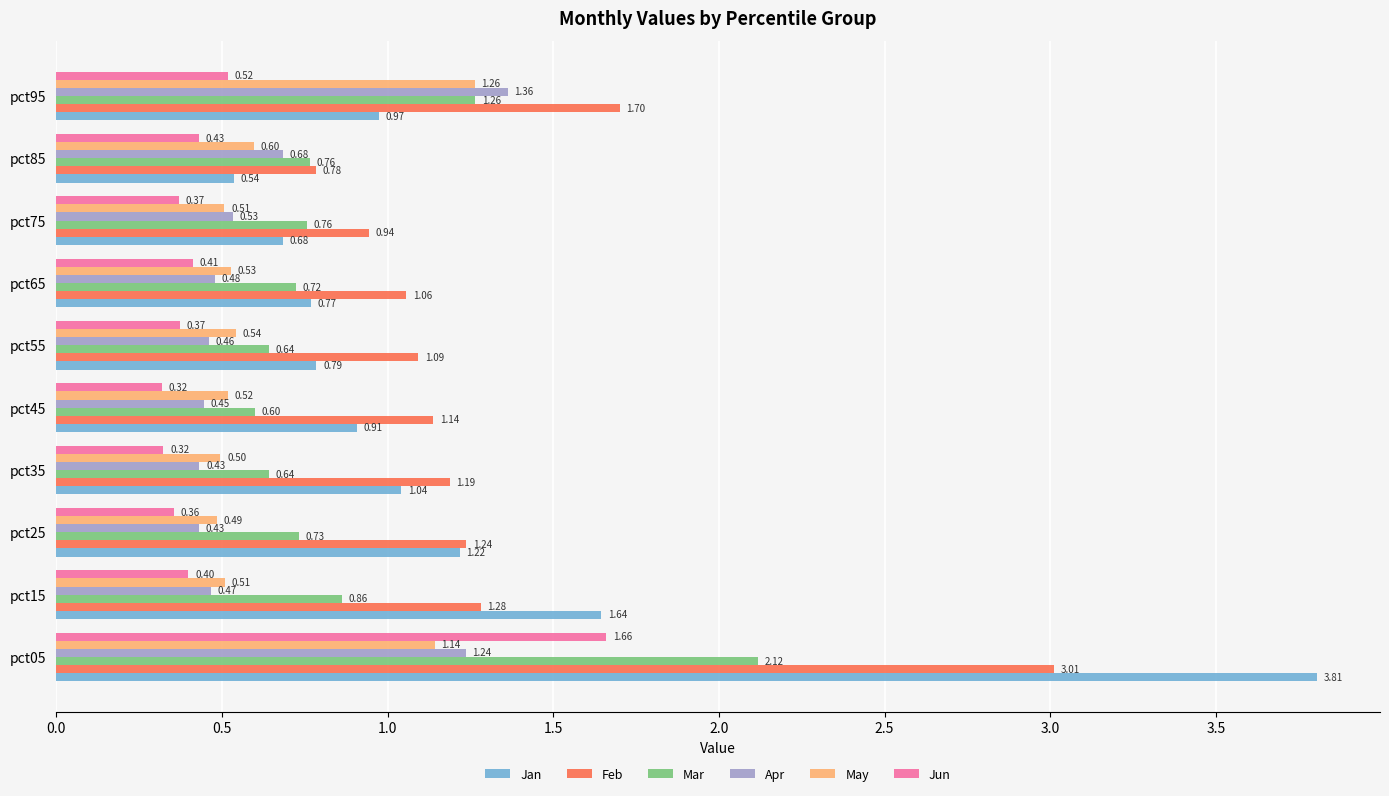

At how many categories does at least one series exceed 0?

10